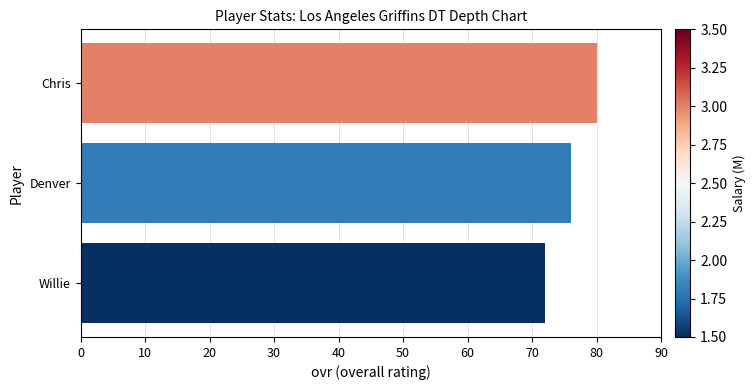

What is the sum of all values?

228